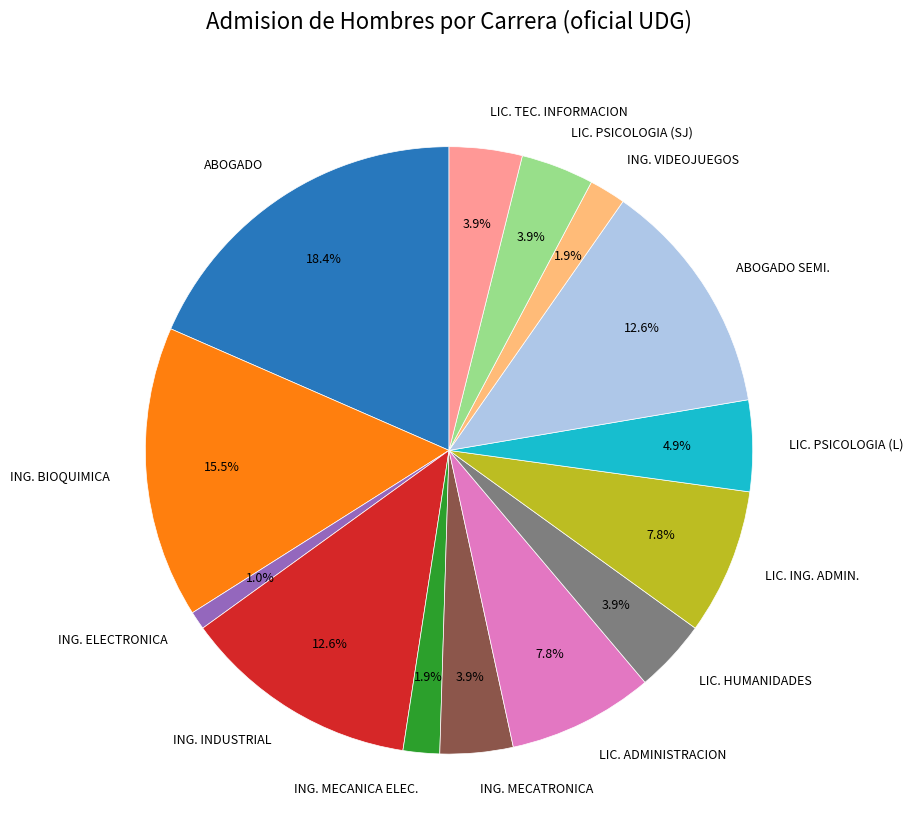

Does any single category account for the majority?

No